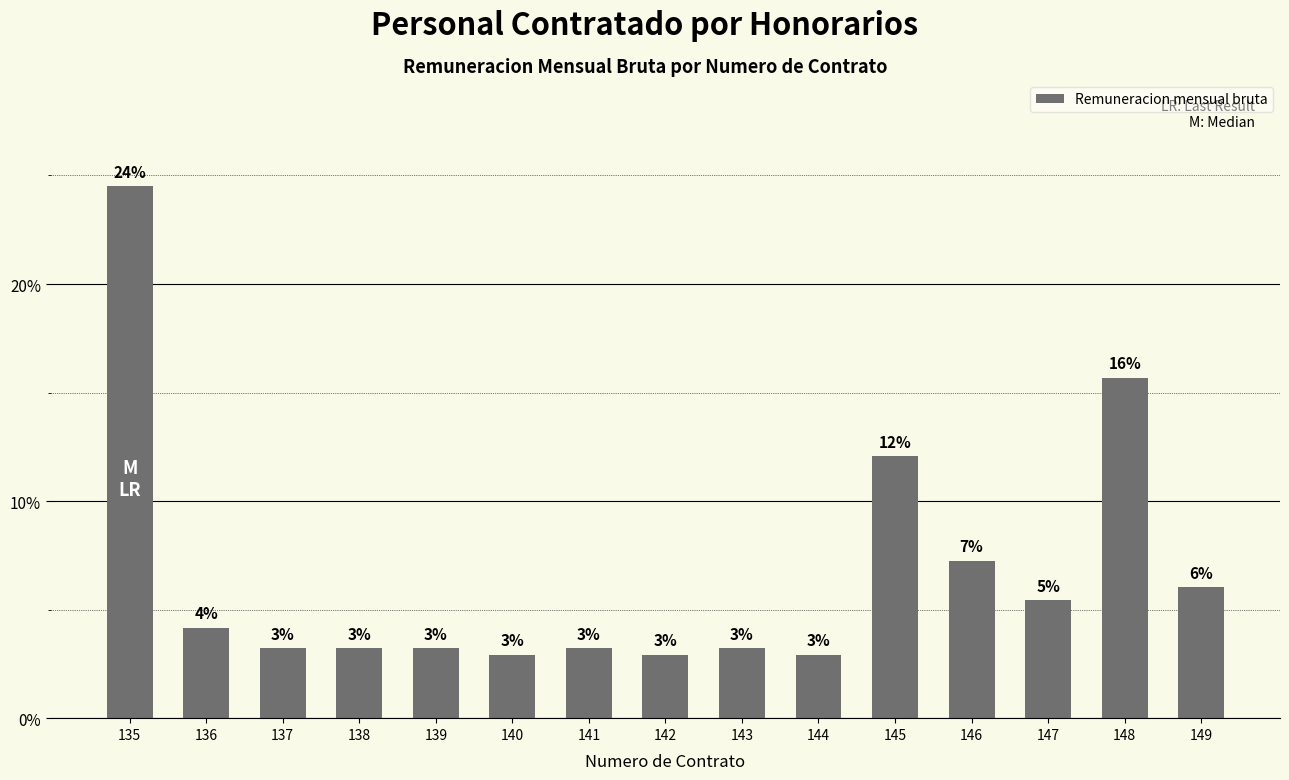

Between 135 and 143, which is larger?

135